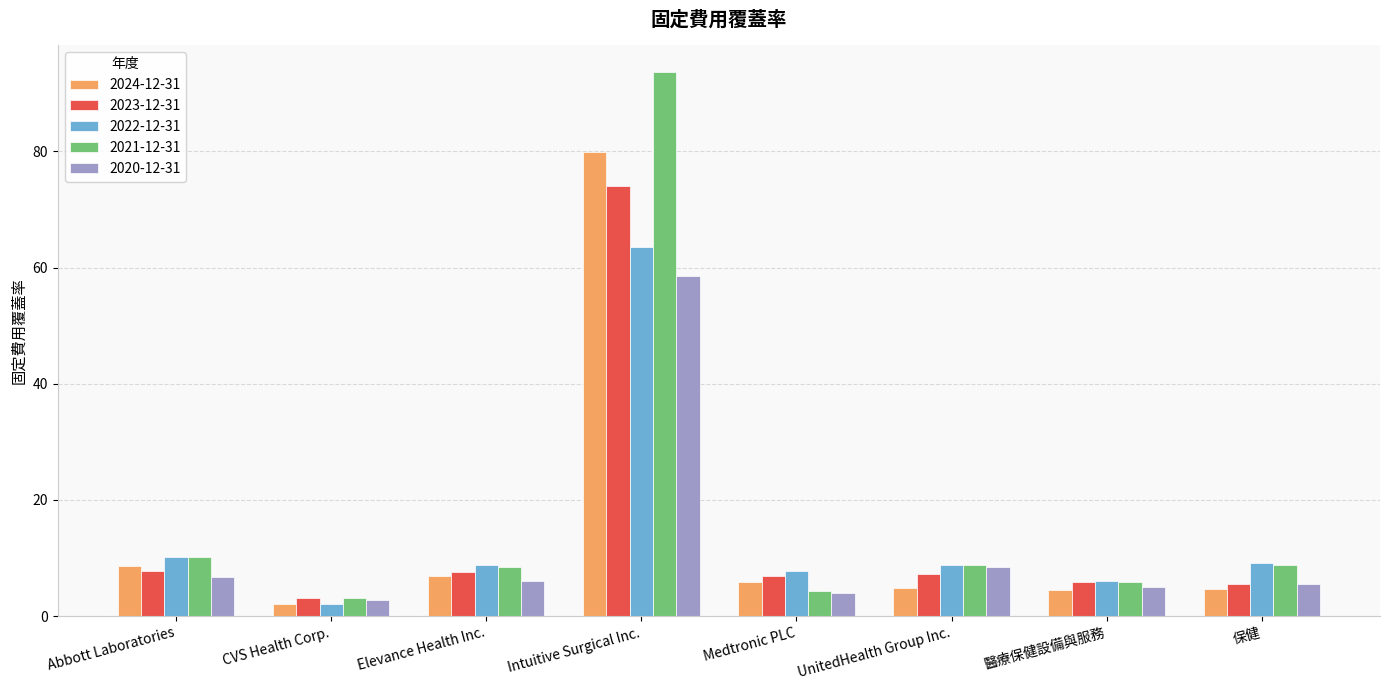

What is the difference between the maximum and second lowest values in the 2023-12-31 series?

68.5